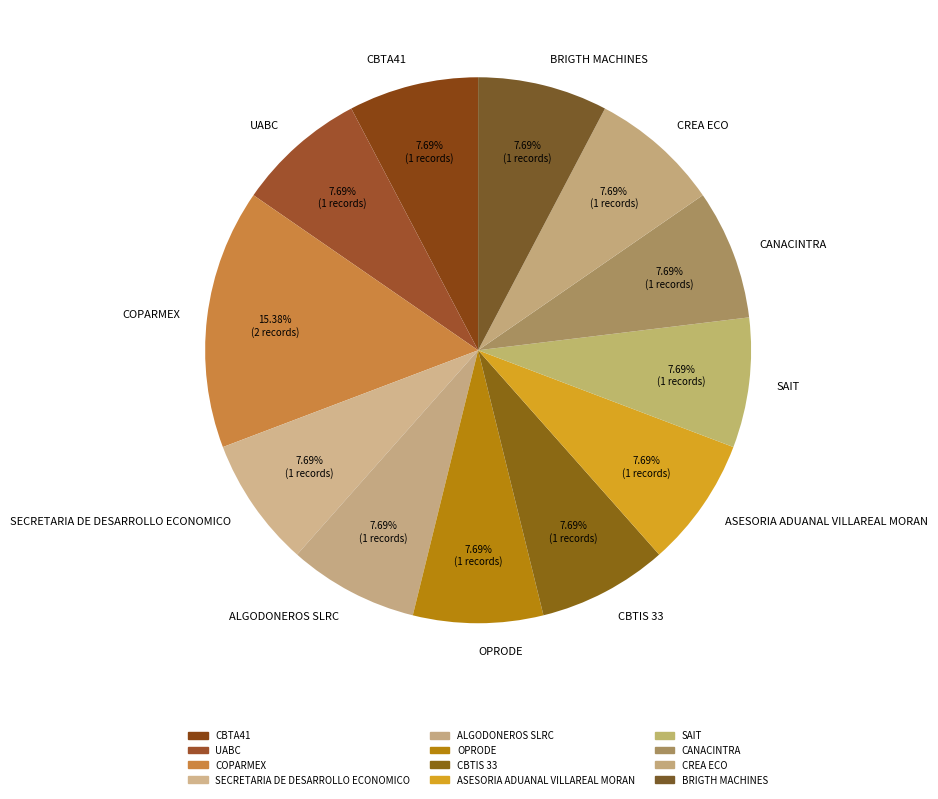

What is the largest slice in the pie chart?

COPARMEX